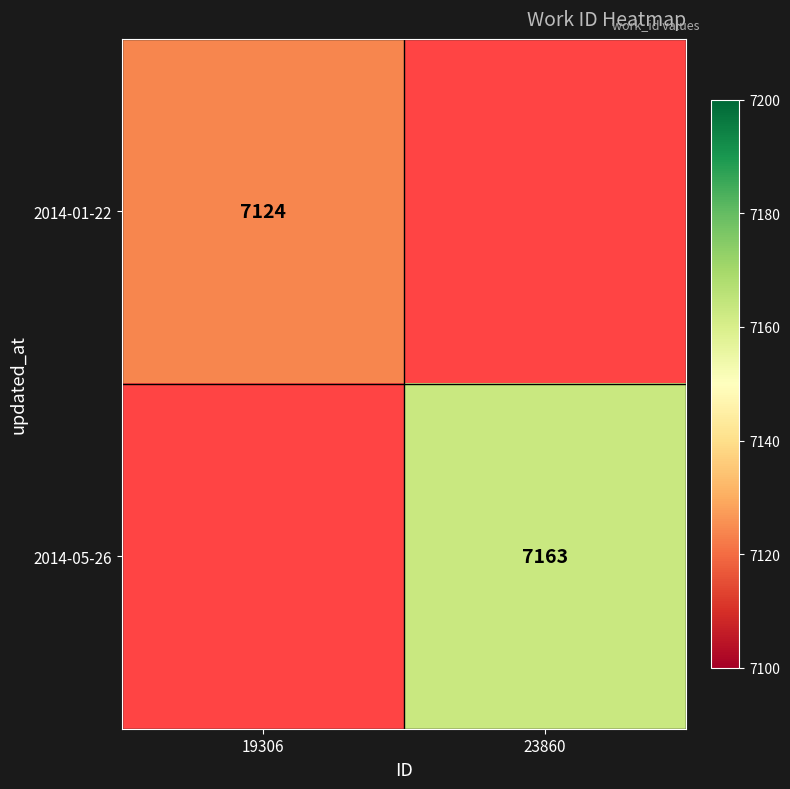

Count the number of categories in the chart.

2